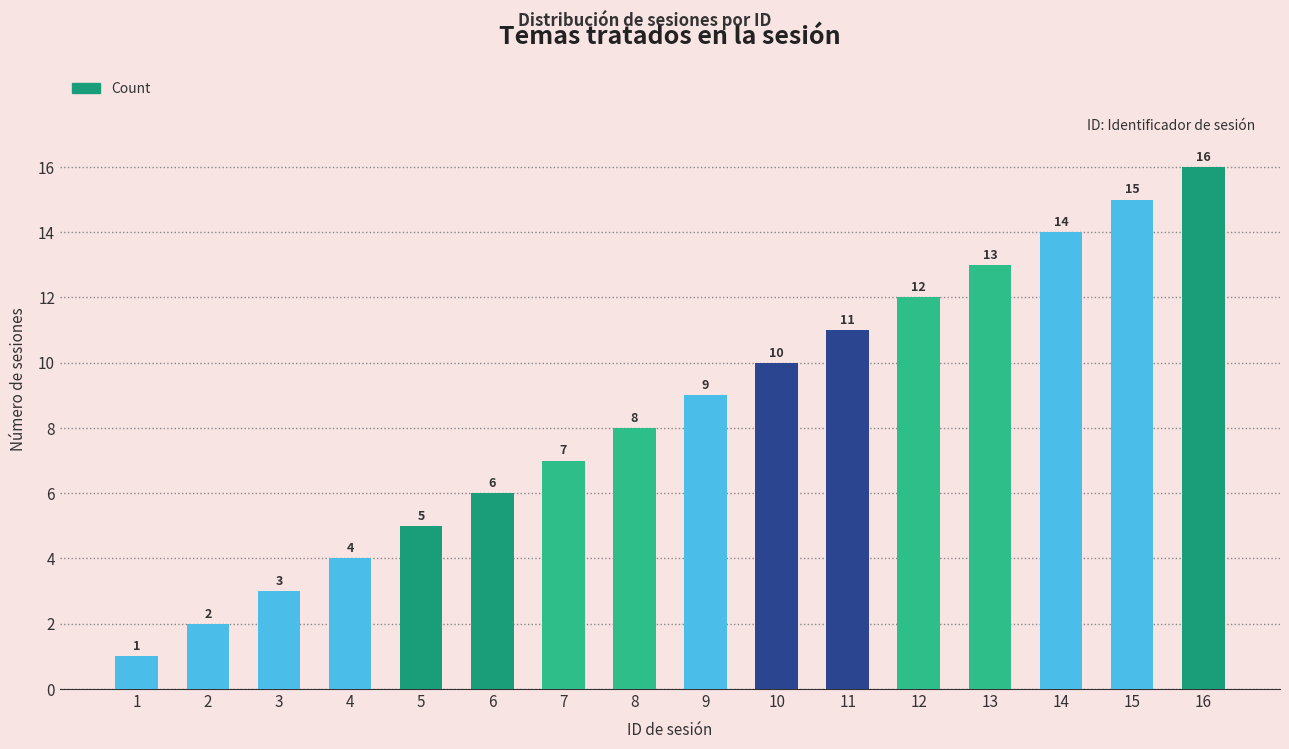

Are the bars grouped side by side (vs. stacked)?

No